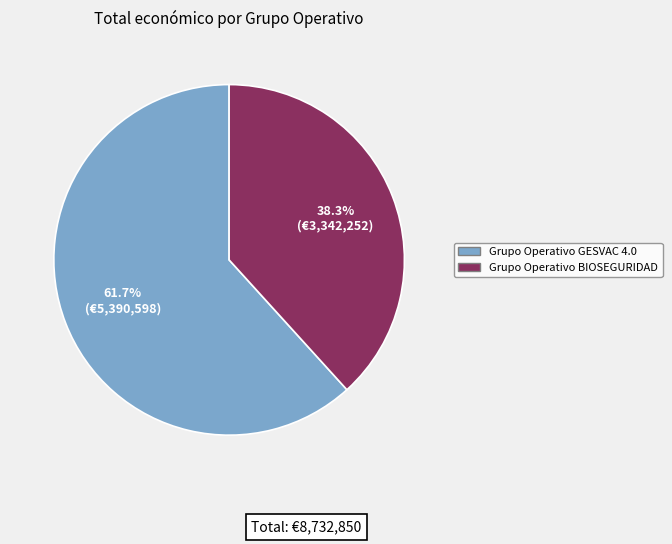

To the nearest percent, what is the difference between the largest and smallest slice percentages?

23%